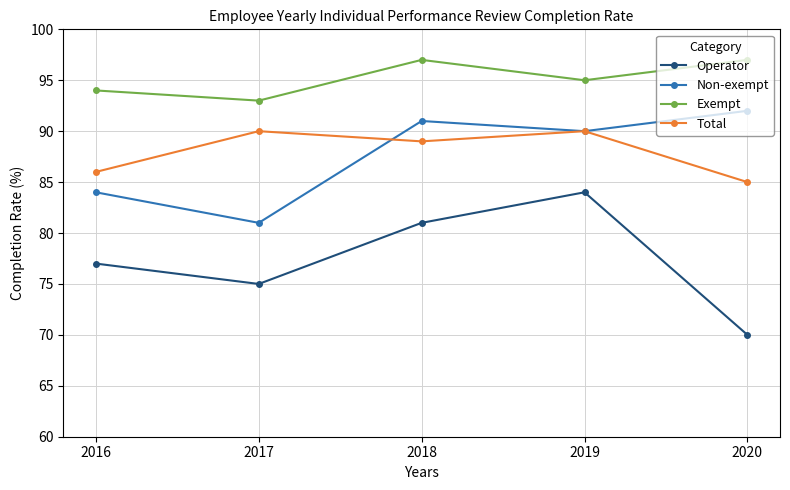

At how many categories does at least one series exceed 73?

5